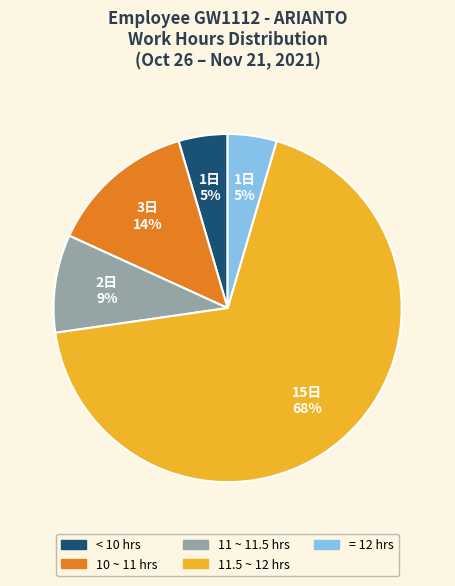

Does any single category account for the majority?

Yes